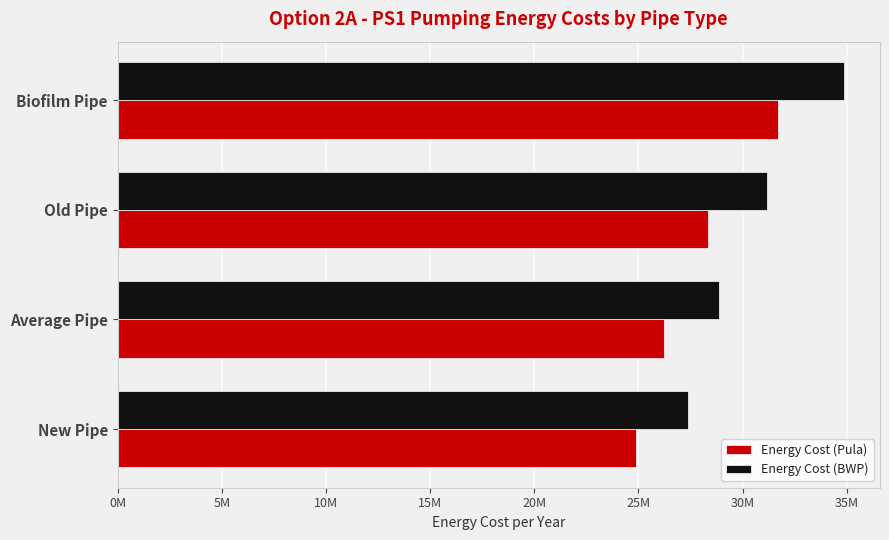

What are all the series names shown in the legend?

Energy Cost (Pula), Energy Cost (BWP)